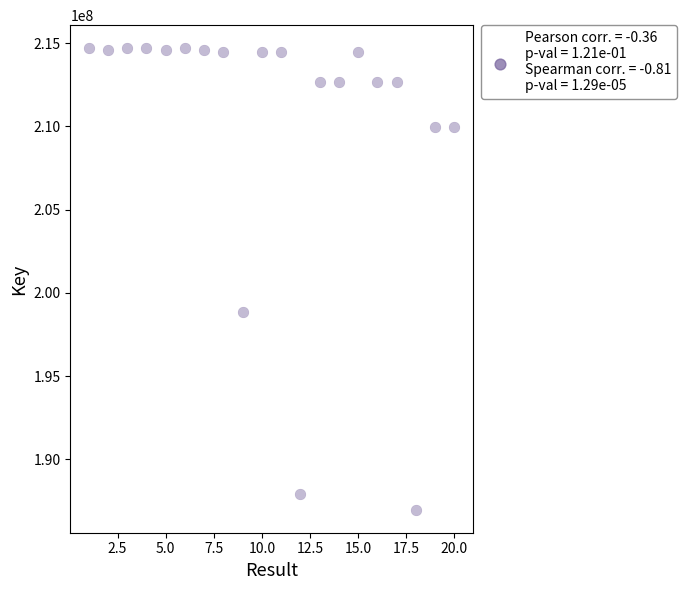

What is the range of X values (max minus min)?

19